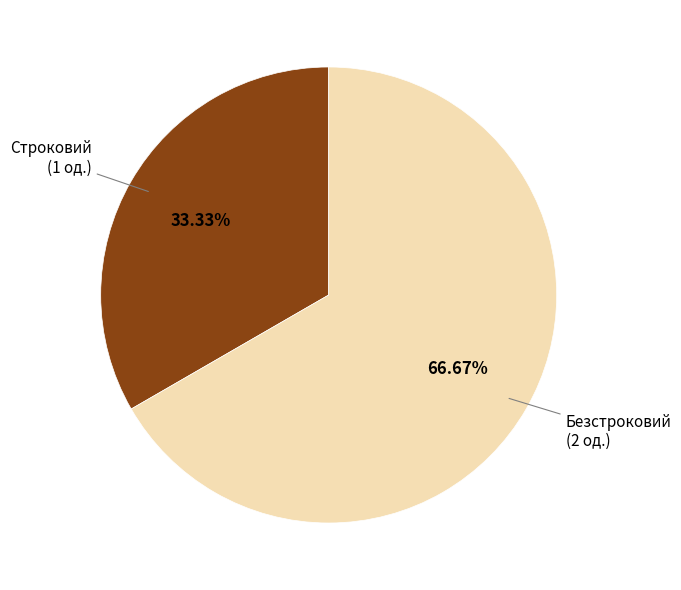

What percentage is the Строковий slice, to the nearest percent?

33%